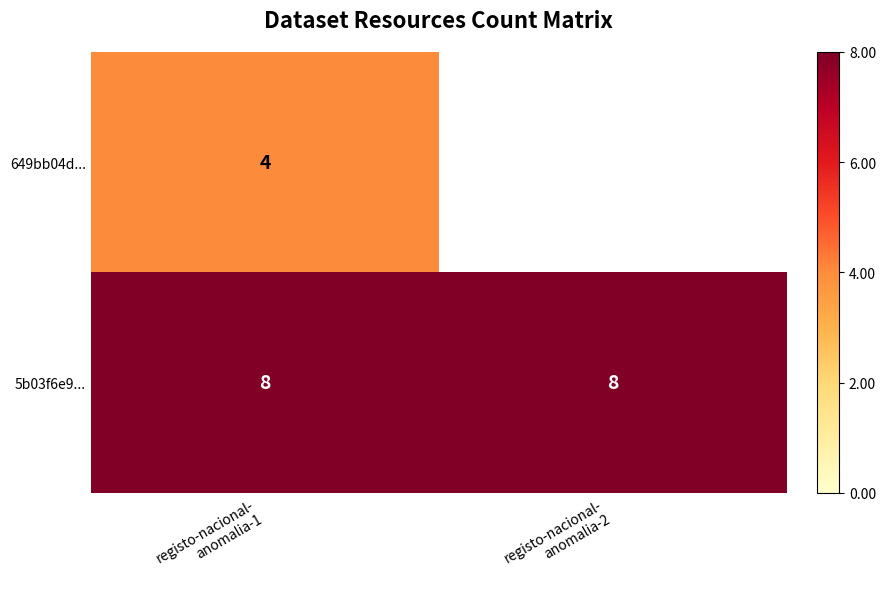

What is the minimum value for 5b03f6e9...?

8